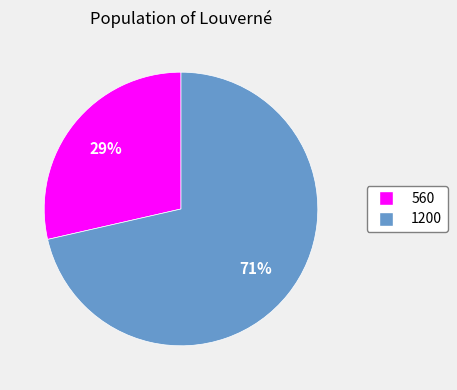

Does 1200 represent more than half of the total?

Yes